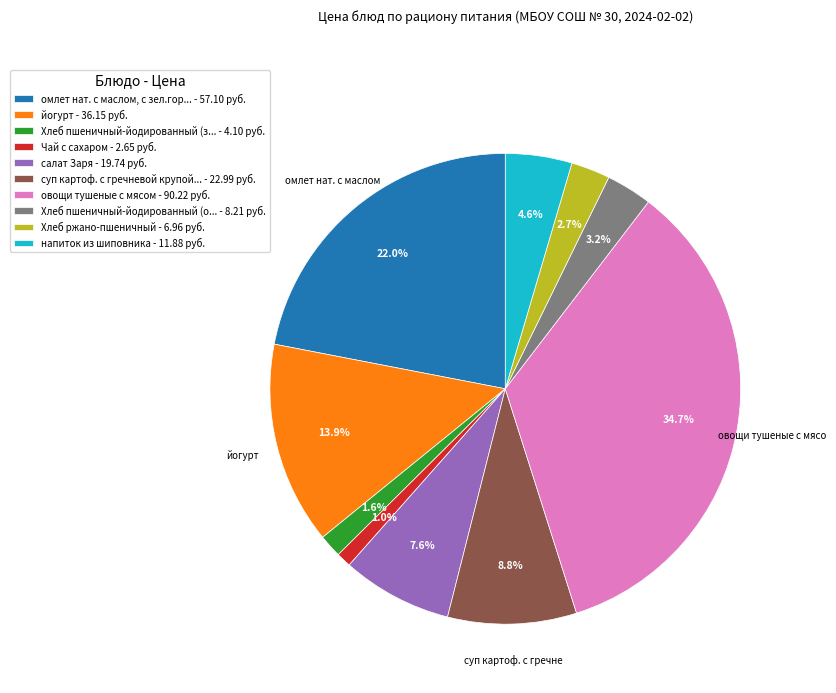

Which slice is the smallest?

Чай с сахаром - 2.65 руб.